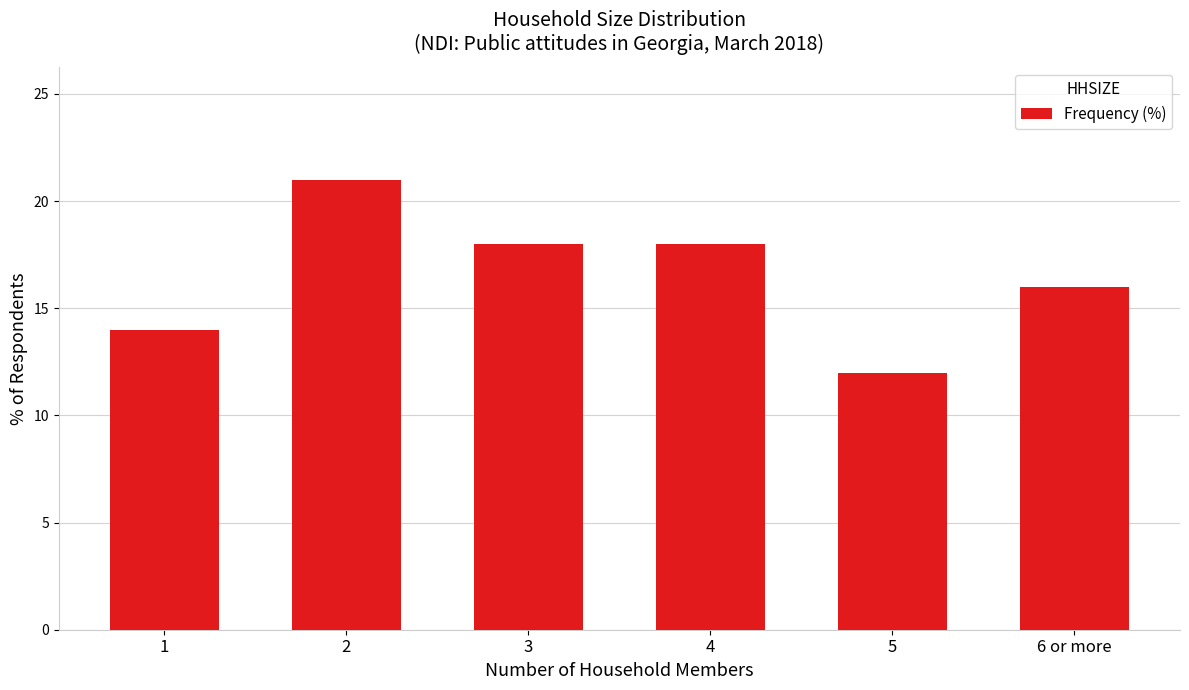

What position from the right is 2?

5